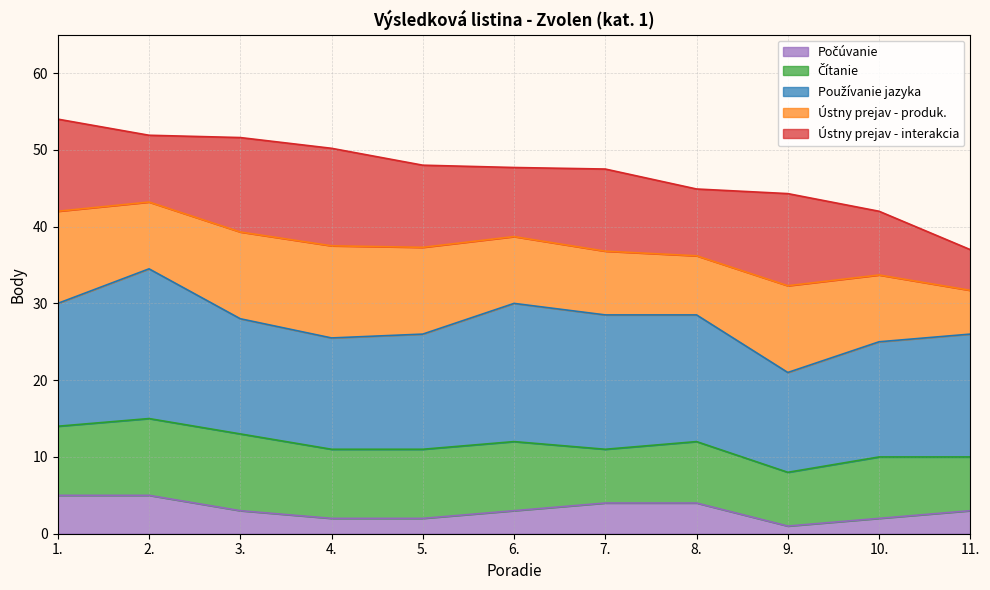

What is the smallest value displayed?

1.0